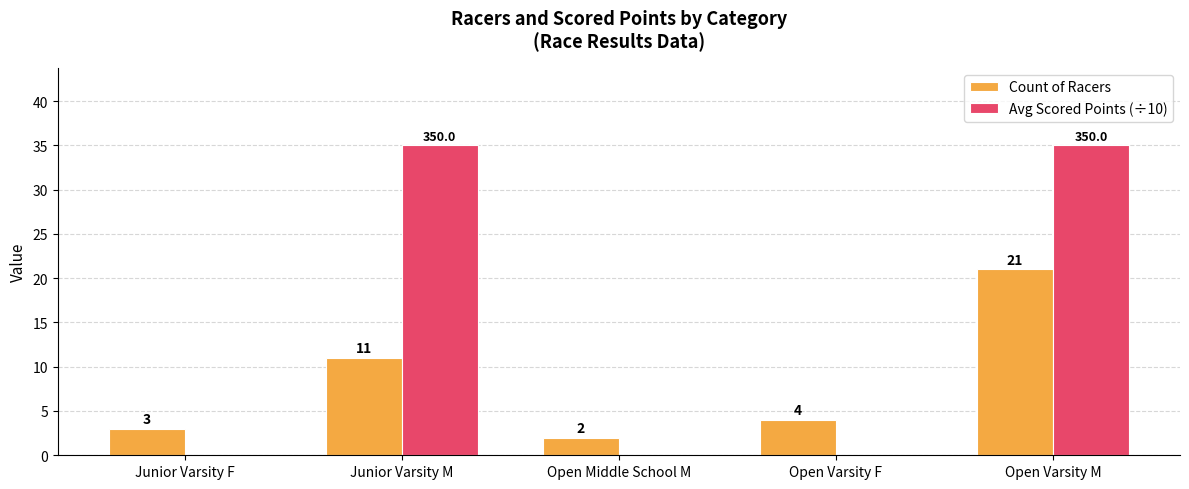

At which category is the sum across all series the highest?

Open Varsity M